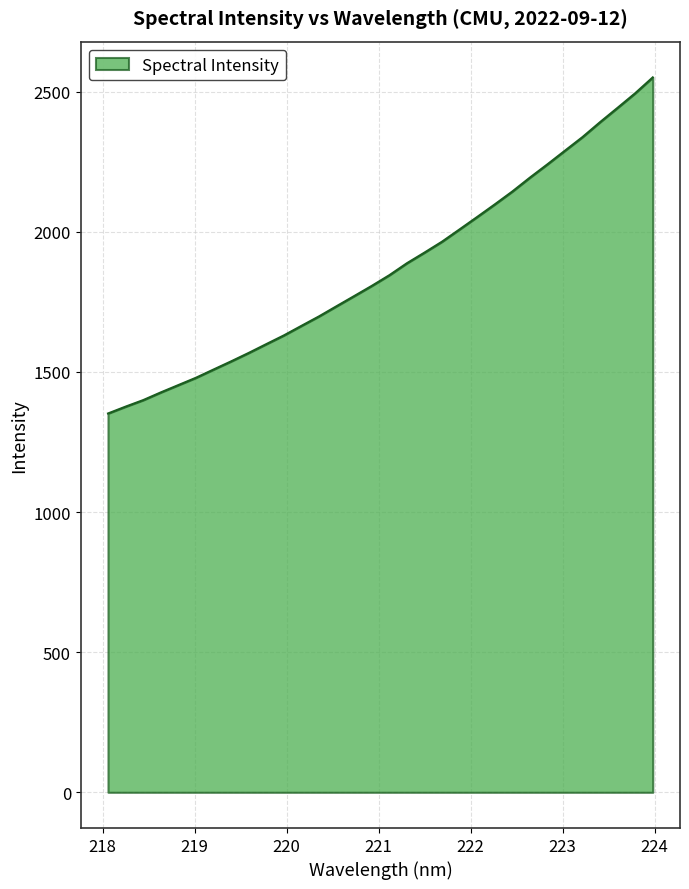

How many lines are shown in the chart?

1